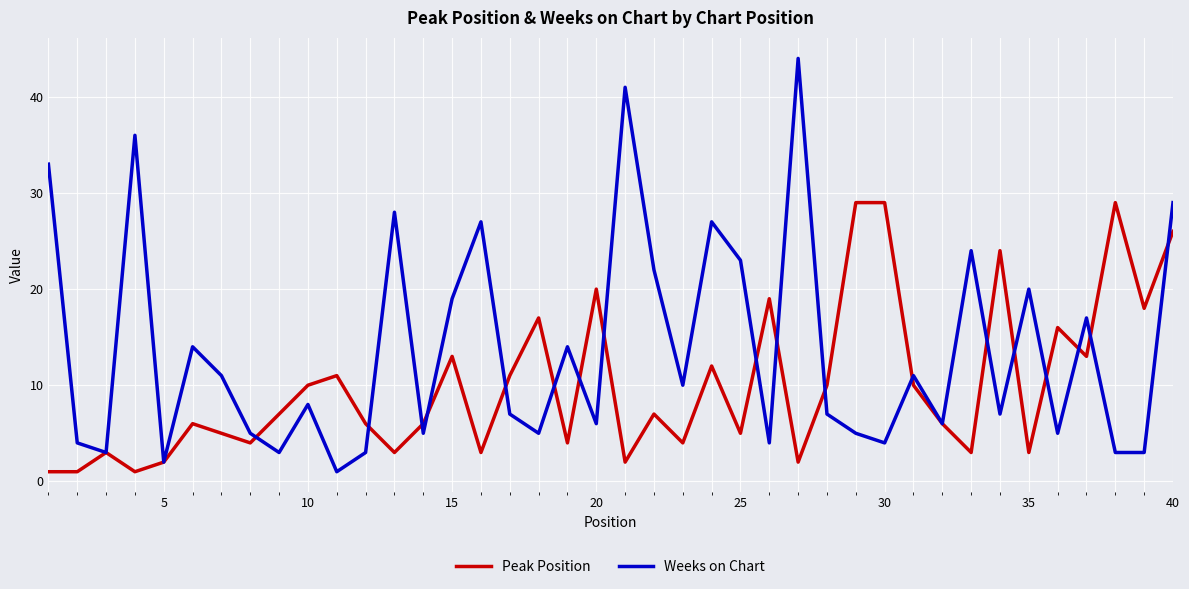

Which series has the largest range (max minus min)?

Weeks on Chart